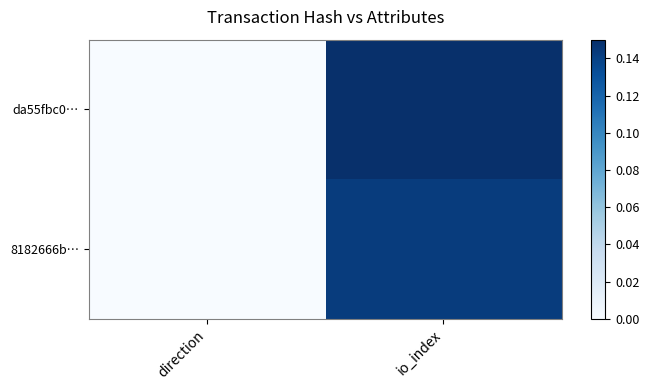

Reading left to right, transcribe all the data shown in this chart.

da55fbc0…: direction=0.0	io_index=1.0
8182666b…: direction=0.0	io_index=0.1